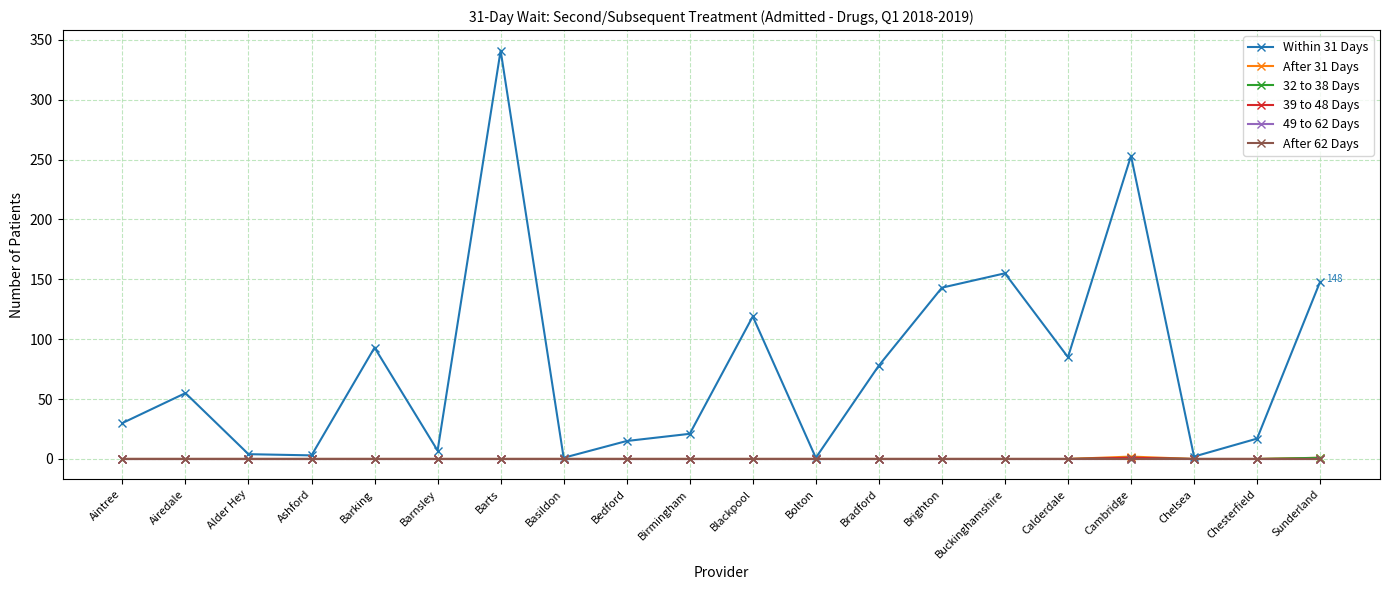

Reading left to right, extract all data points from this chart.

Within 31 Days: 30	55	4	3	93	7	341	1	15	21	119	1	78	143	155	85	253	2	17	148
After 31 Days: 0	0	0	0	0	0	0	0	0	0	0	0	0	0	0	0	2	0	0	1
32 to 38 Days: 0	0	0	0	0	0	0	0	0	0	0	0	0	0	0	0	1	0	0	1
39 to 48 Days: 0	0	0	0	0	0	0	0	0	0	0	0	0	0	0	0	1	0	0	0
49 to 62 Days: 0	0	0	0	0	0	0	0	0	0	0	0	0	0	0	0	0	0	0	0
After 62 Days: 0	0	0	0	0	0	0	0	0	0	0	0	0	0	0	0	0	0	0	0